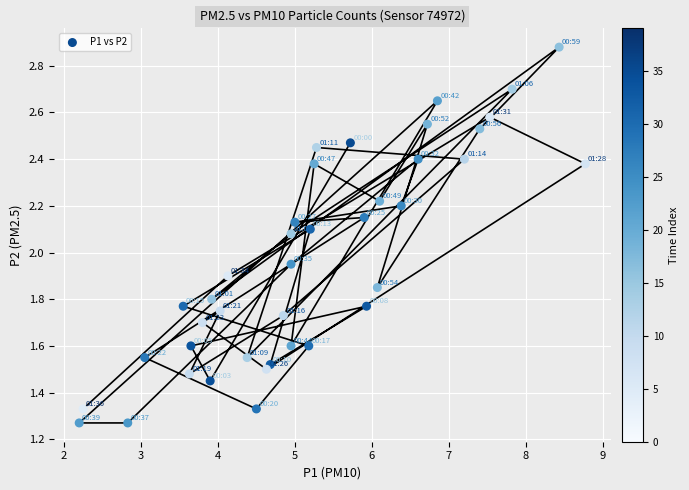

What is the range of X values (max minus min)?

6.6